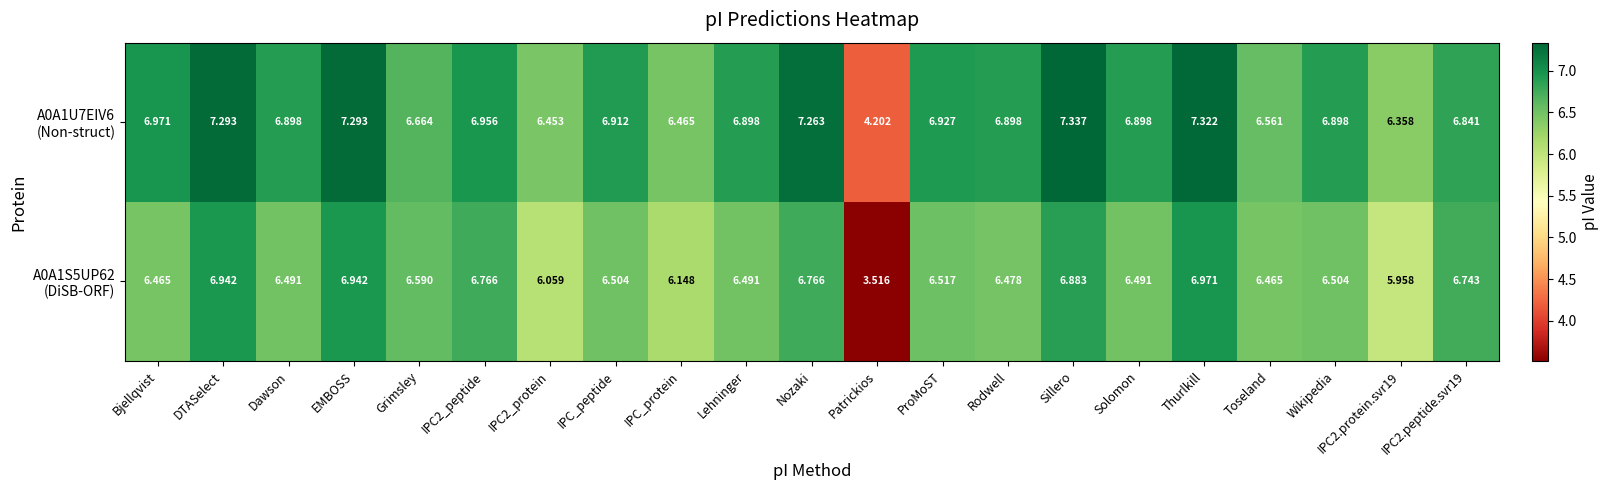

At which category is the sum across all series the highest?

Thurlkill